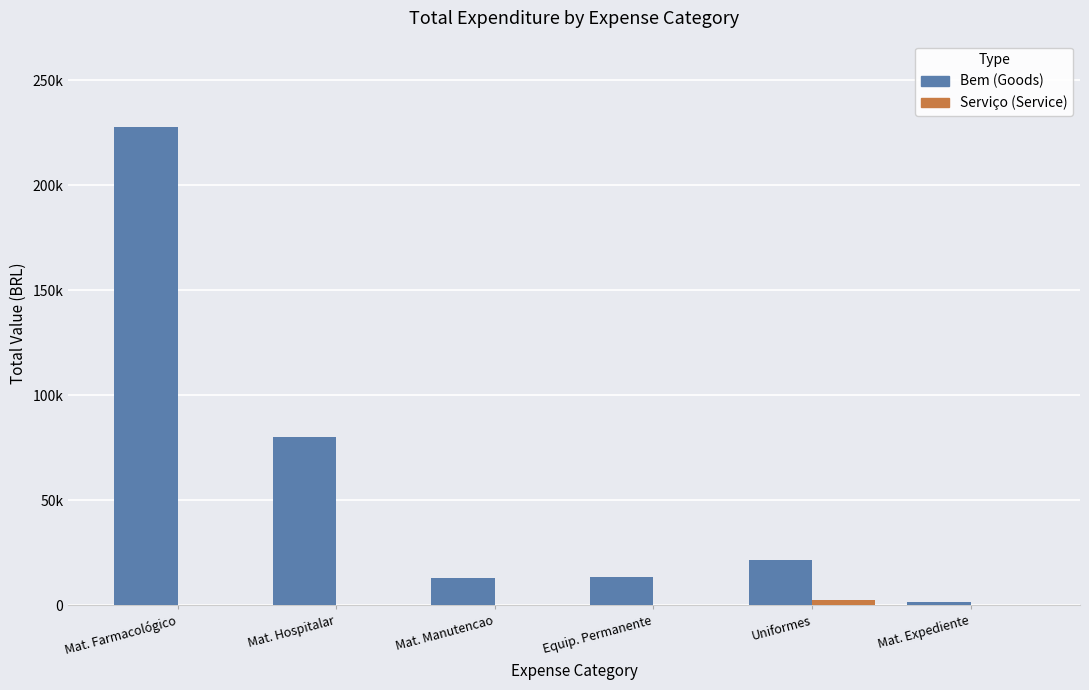

Is the value of Serviço (Service) at Mat. Hospitalar greater than the value of Bem (Goods) at Mat. Hospitalar?

No